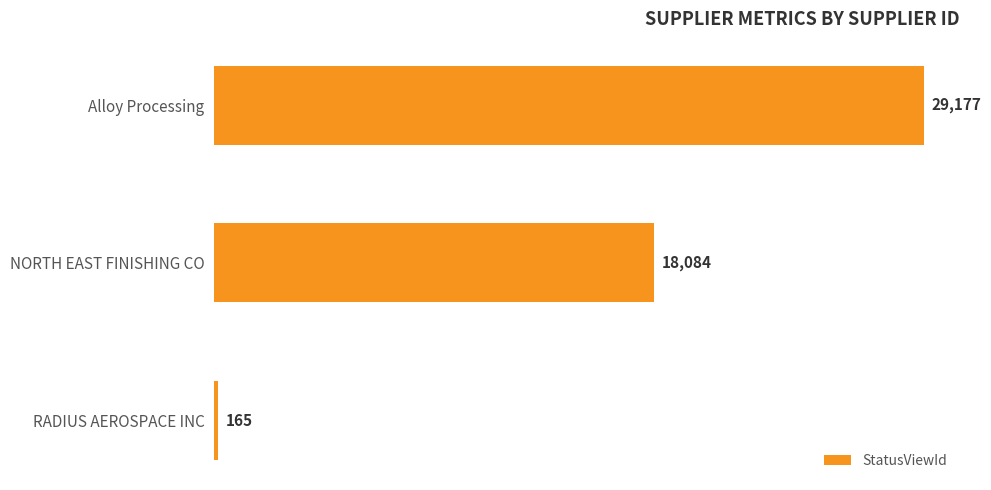

At which label is the value closest to 14671?

NORTH EAST FINISHING CO